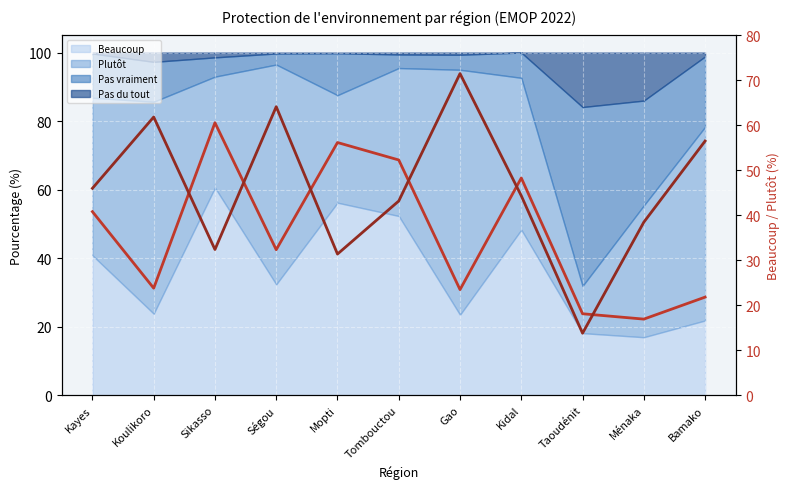

True or false: Plutôt (line) has more than 2 points higher than both neighbors.

True